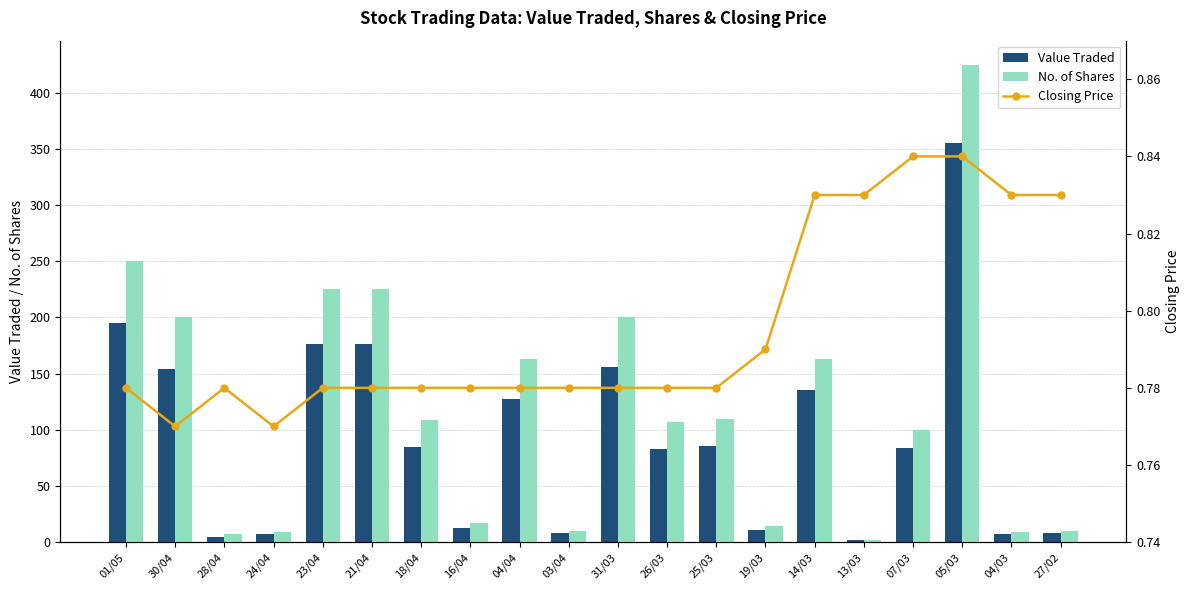

How many series are shown in this chart?

3